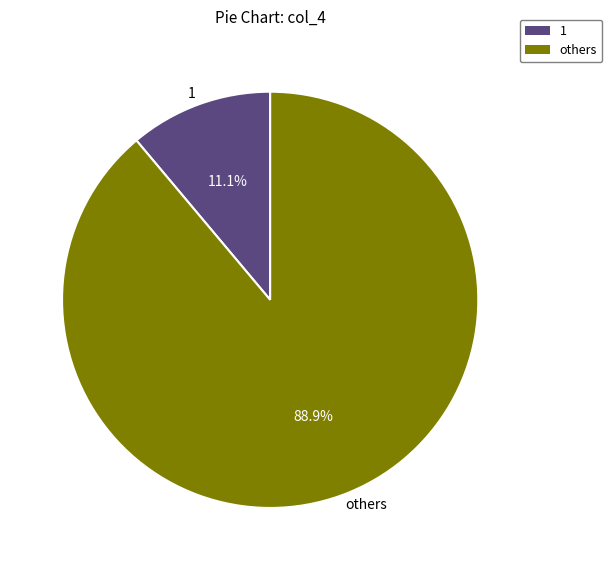

Which category has the biggest portion of the pie?

others